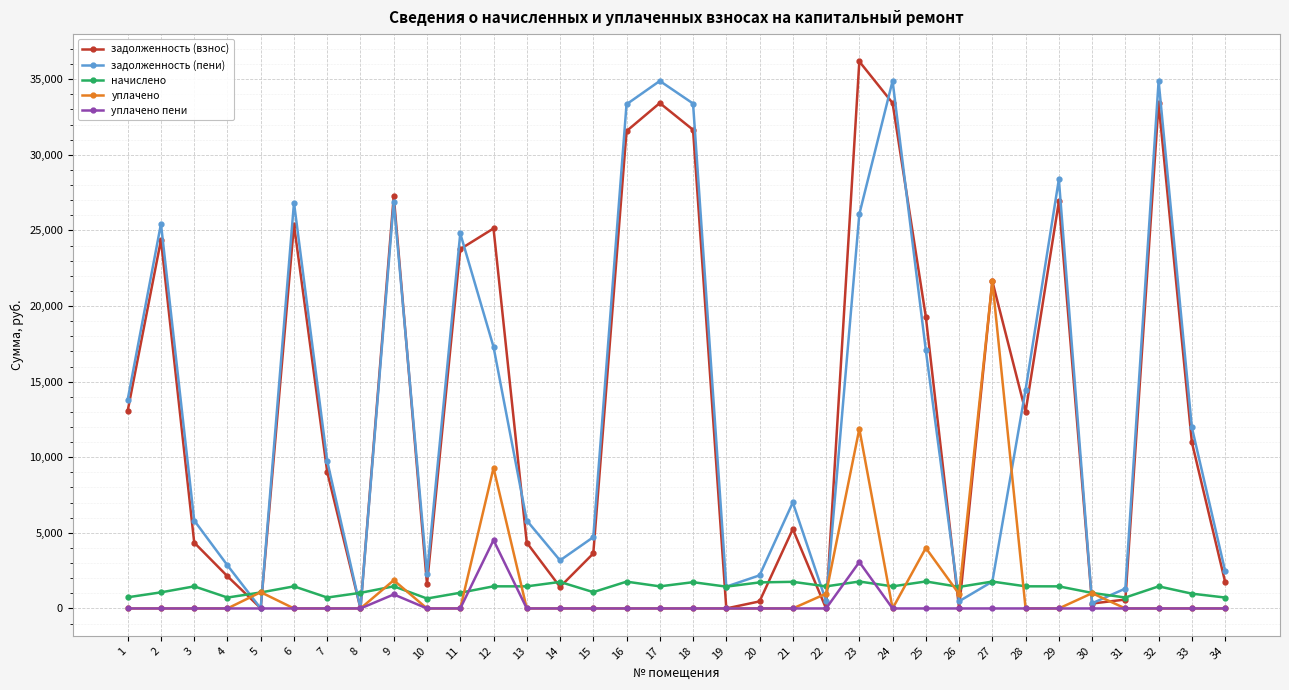

Which series changed the most between 15 and 18?

задолженность (пени)